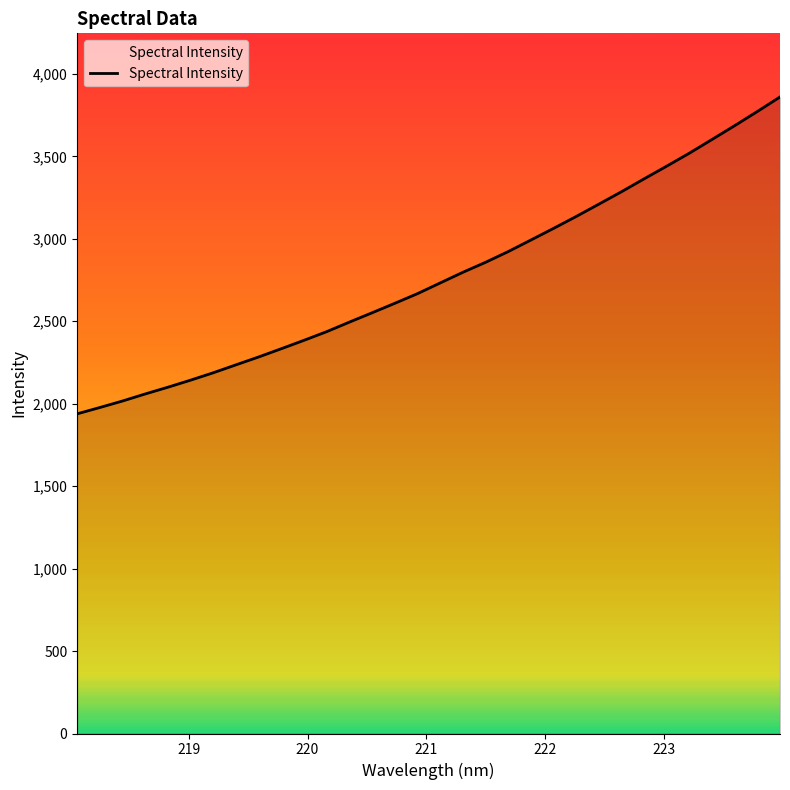

What is the minimum value shown in the chart?

1938.7